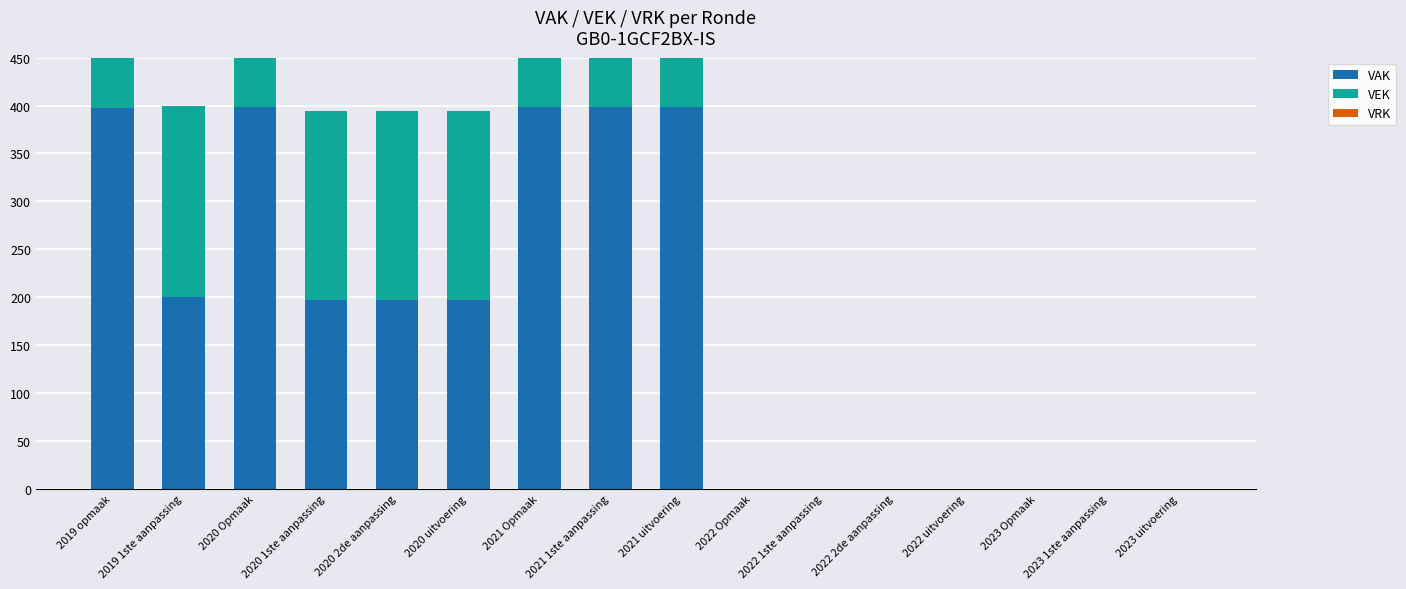

The value of VRK at 2022 Opmaak is 0. True or false?

True